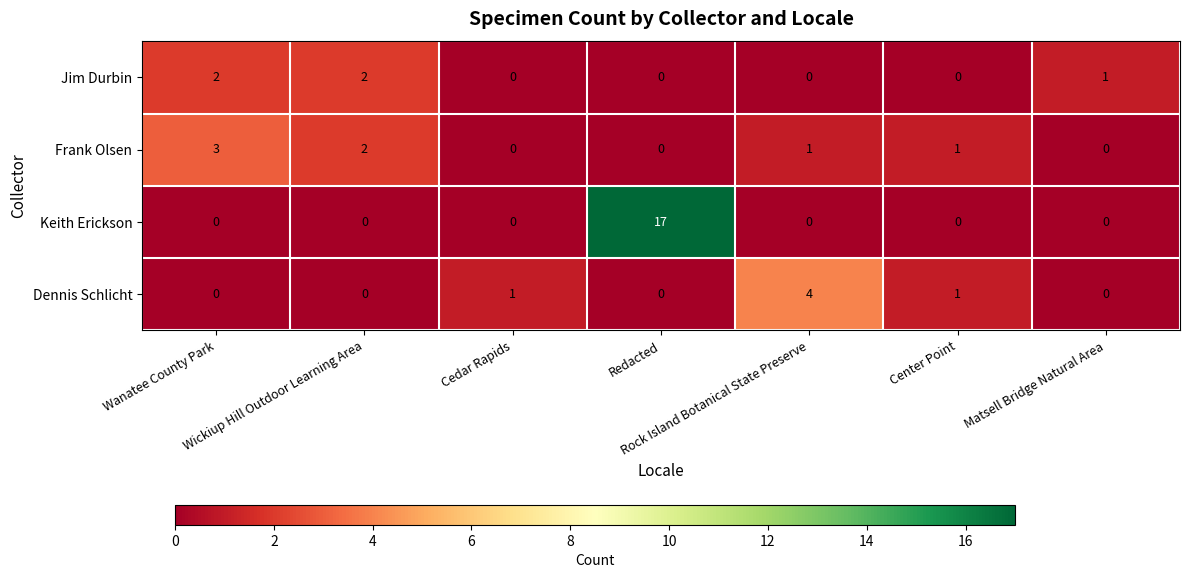

Between Wickiup Hill Outdoor Learning Area and Redacted, which series saw the biggest shift?

Keith Erickson